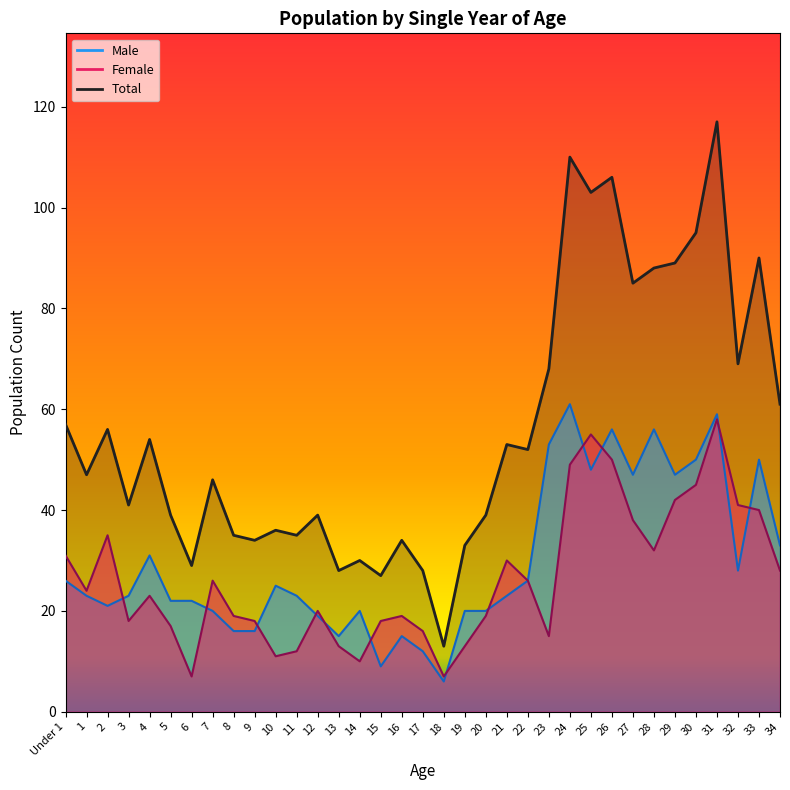

What is the sum of all Female values?

925